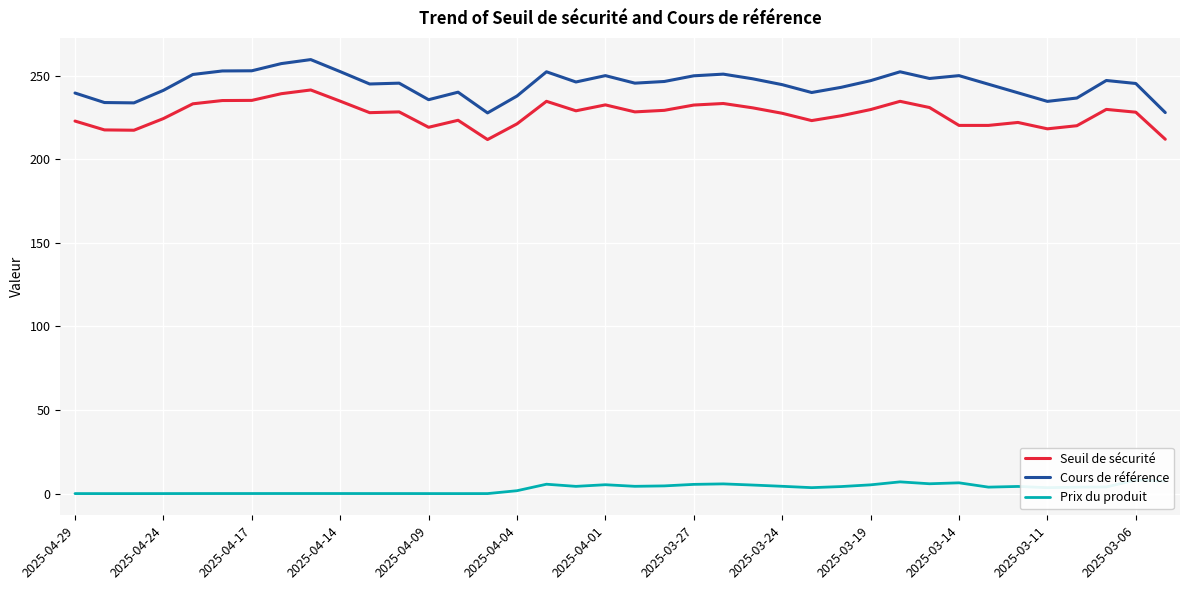

The value of Seuil de sécurité at 2025-04-17 is 81.8. True or false?

False